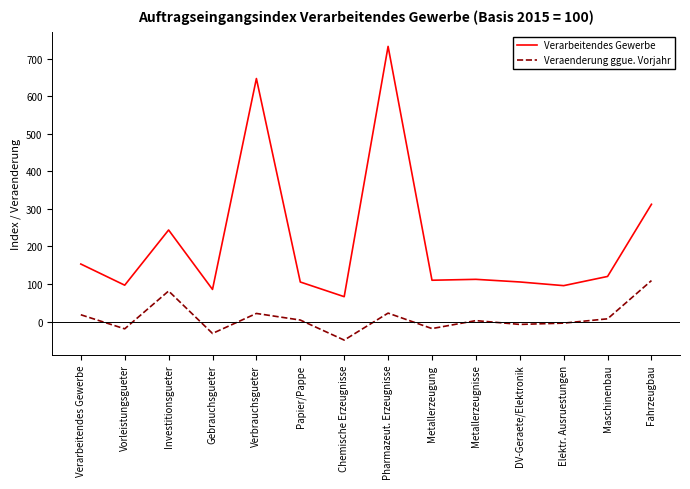

At how many categories does at least one series exceed 718?

1